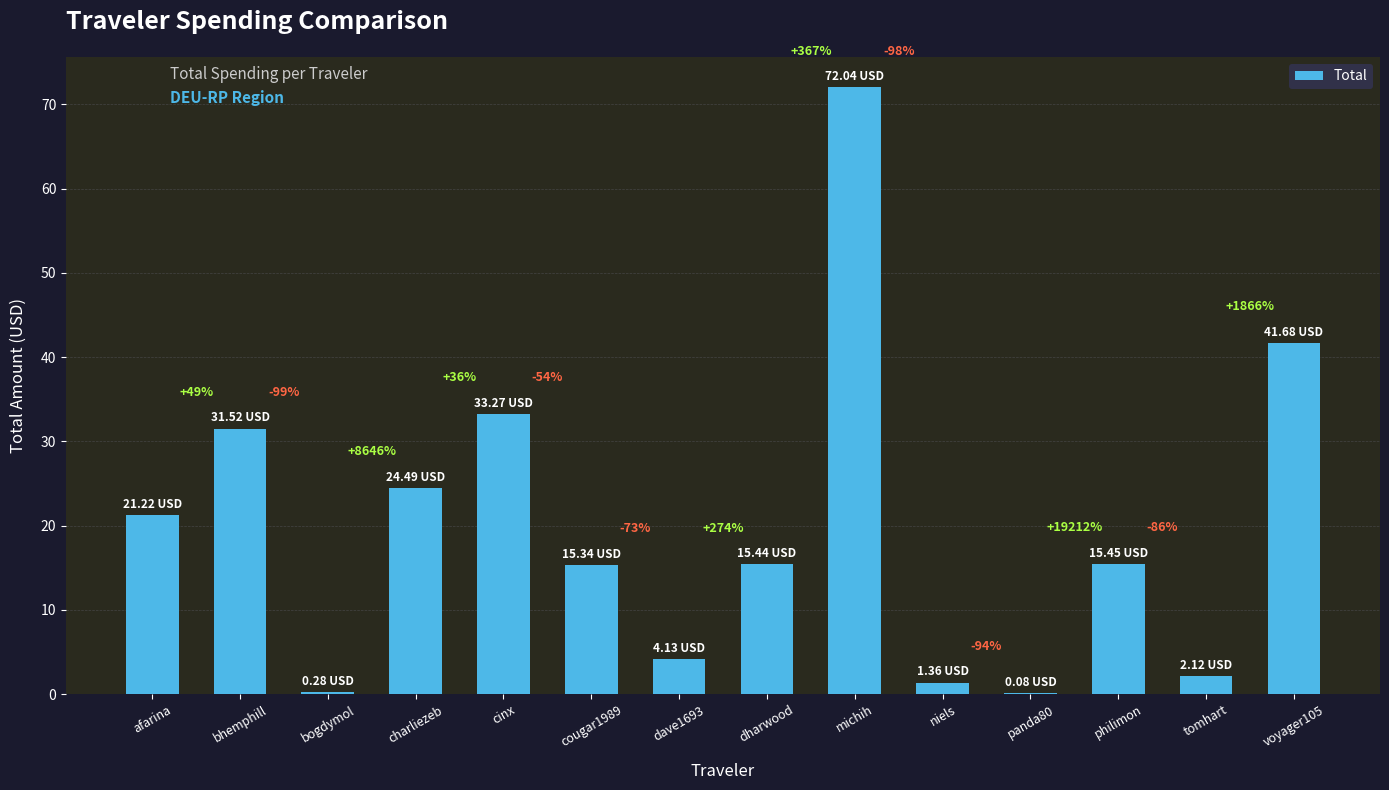

What is the average value?

19.9